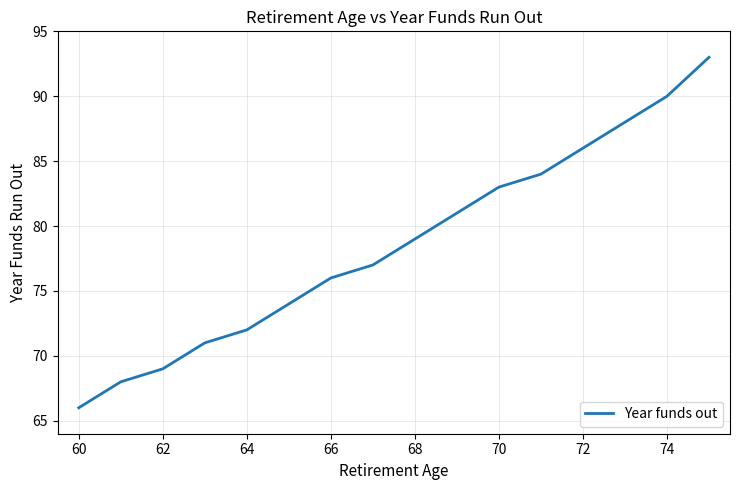

Reading right to left, extract all data points from this chart.

93	90	88	86	84	83	81	79	77	76	74	72	71	69	68	66